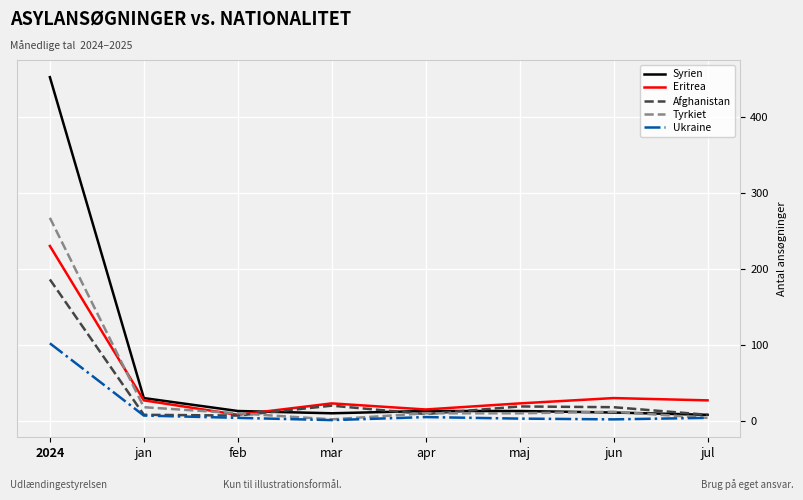

True or false: Afghanistan has more than 2 interior local peaks.

False